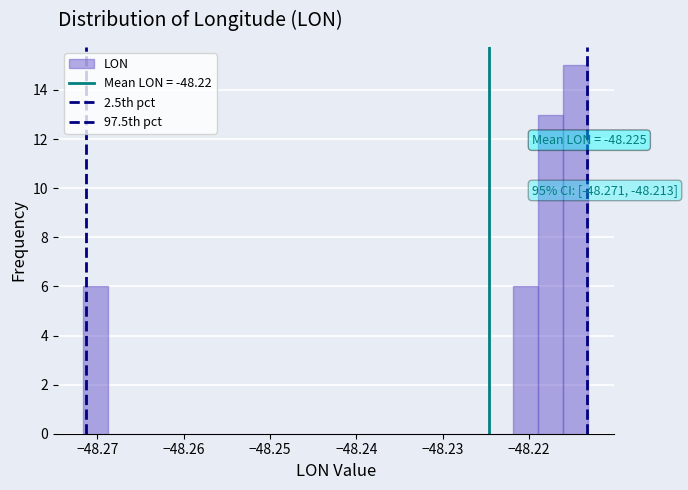

Read against the x-axis, roughly where is the centre of the tallest bar?

-48.215